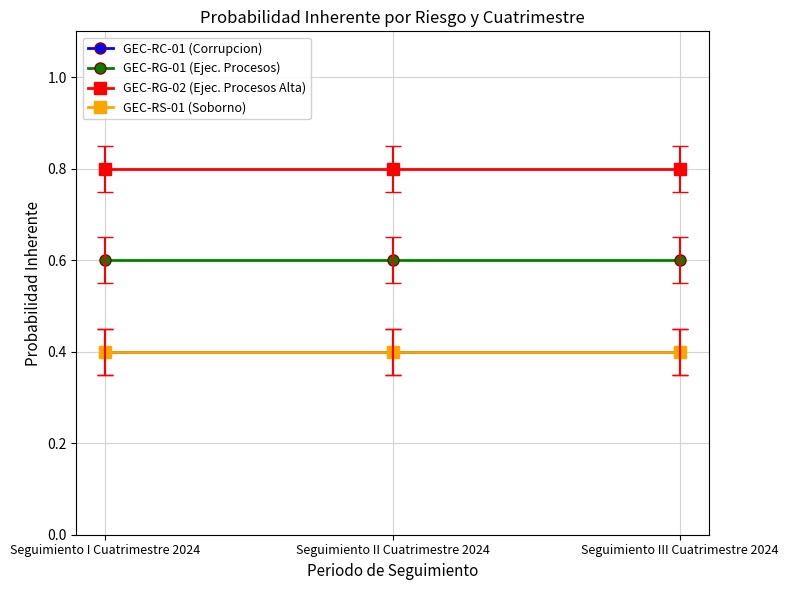

Count the number of categories in the chart.

3